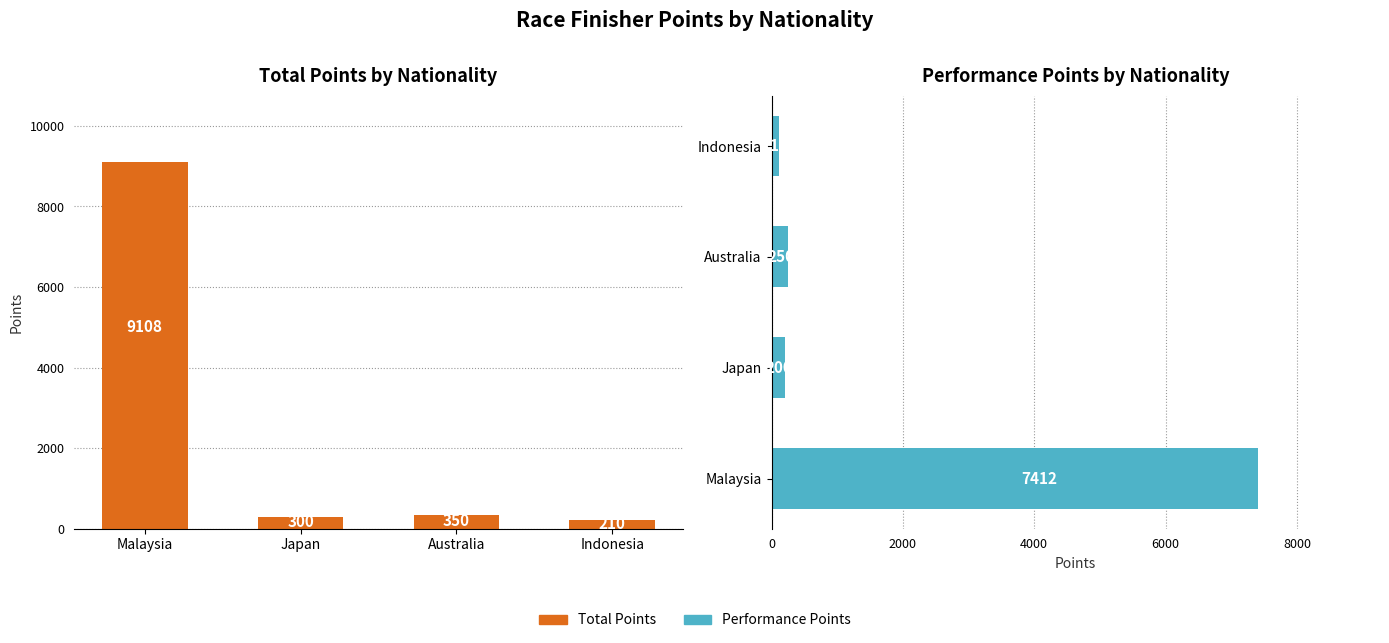

What is the label of the 2nd bar from the left?

Japan